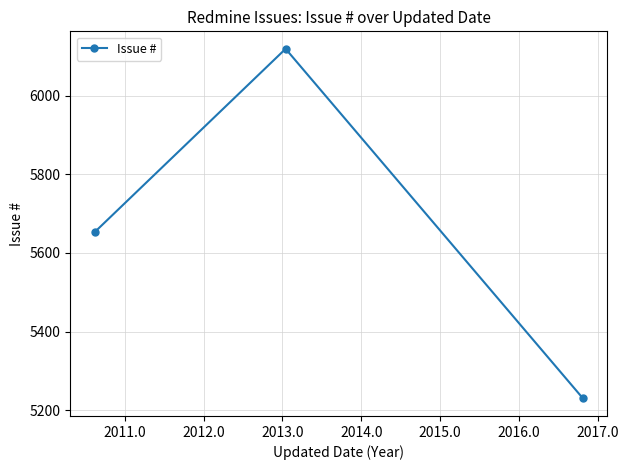

Count the values in the range 5230 to 6119.

3